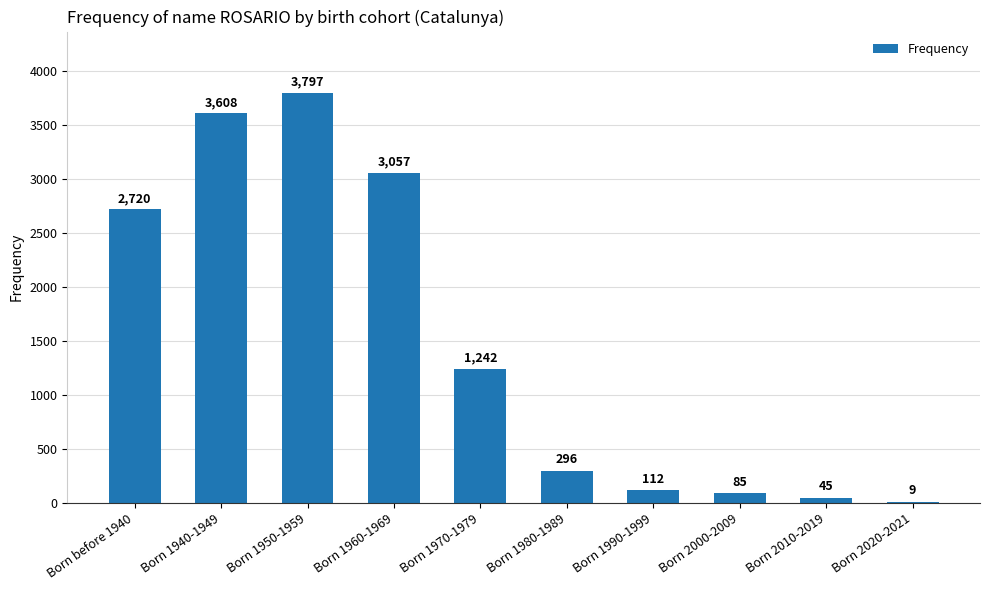

Reading left to right, what are all the values shown in this chart?

2720	3608	3797	3057	1242	296	112	85	45	9